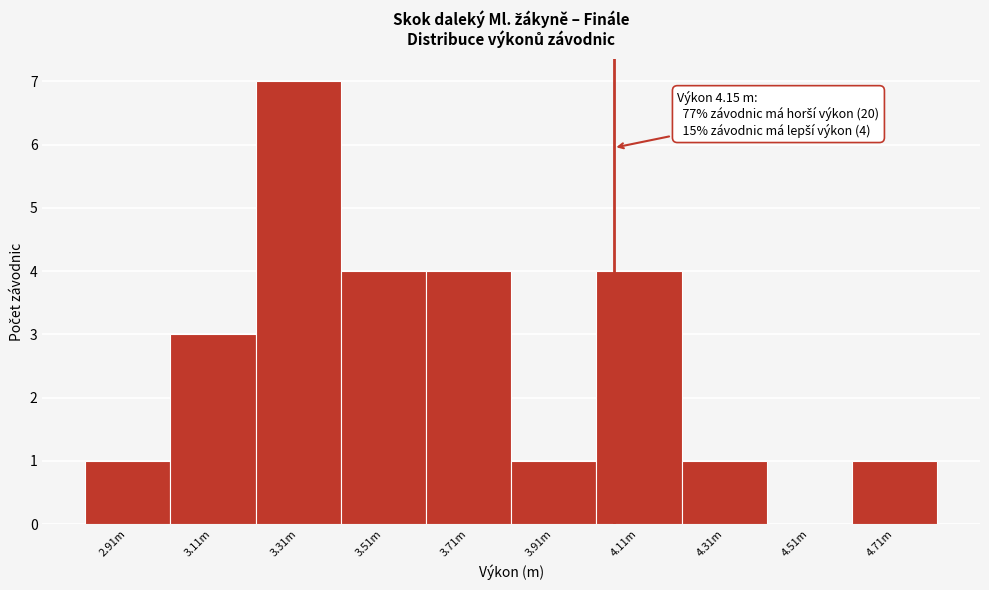

Reading right to left, list all the values displayed in this chart.

4.71m=1	4.51m=0	4.31m=1	4.11m=4	3.91m=1	3.71m=4	3.51m=4	3.31m=7	3.11m=3	2.91m=1